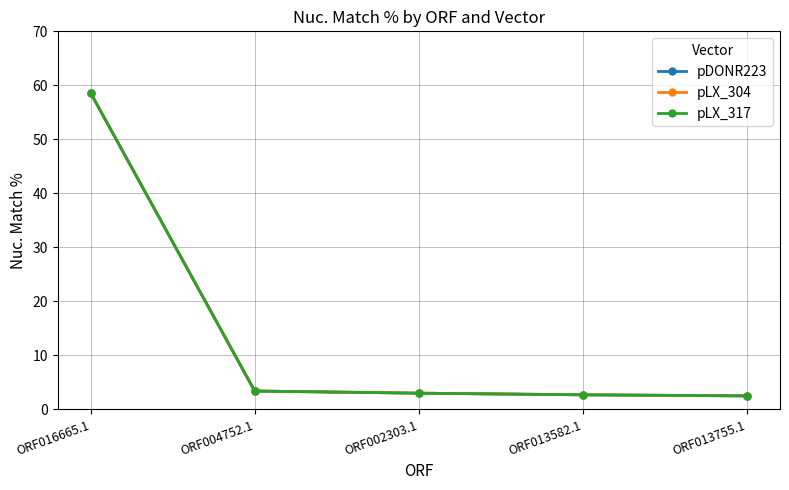

Which category has the lowest value in the pLX_317 series?

ORF013755.1